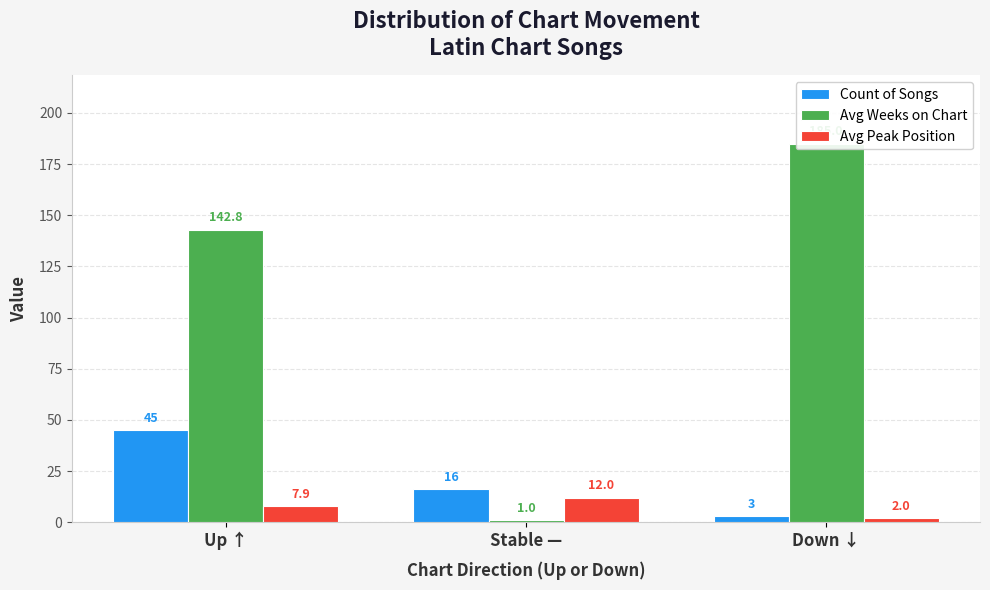

Between Up ↑ and Stable —, which series saw the biggest shift?

Avg Weeks on Chart